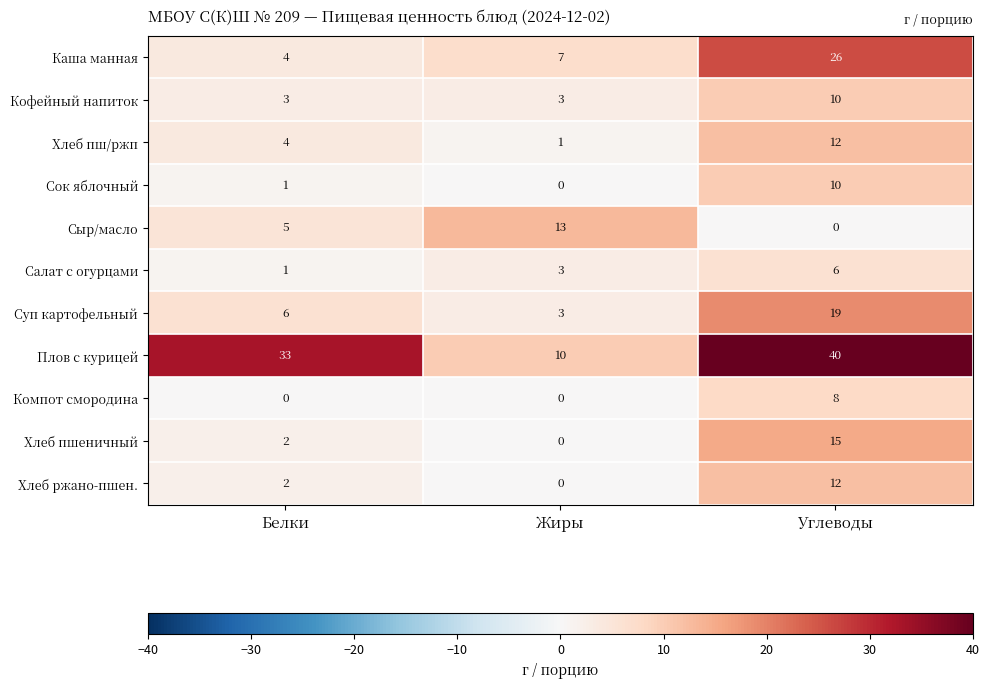

What is the sum of all Салат с огурцами values?

10